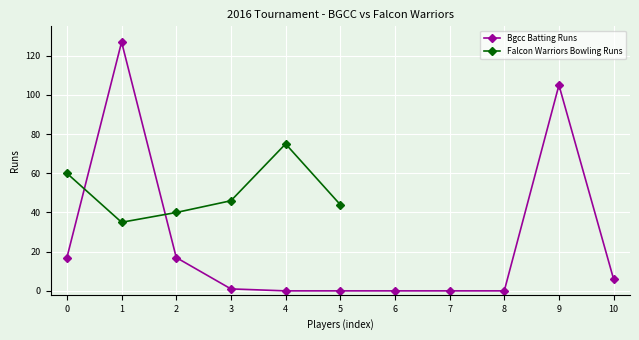

True or false: Bgcc Batting Runs has a value of 17 at 0.

True